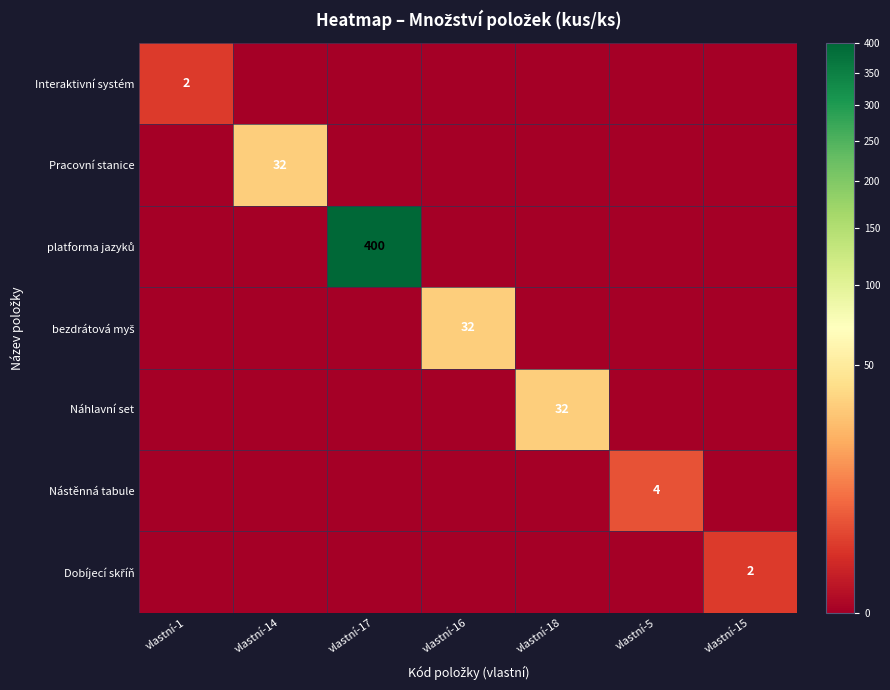

Which series has the largest range (max minus min)?

platforma jazyků